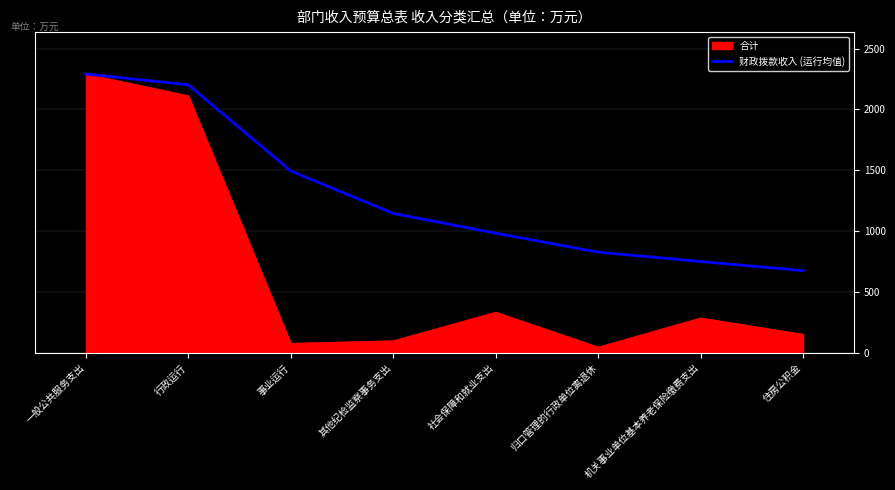

Count the number of categories in the chart.

8